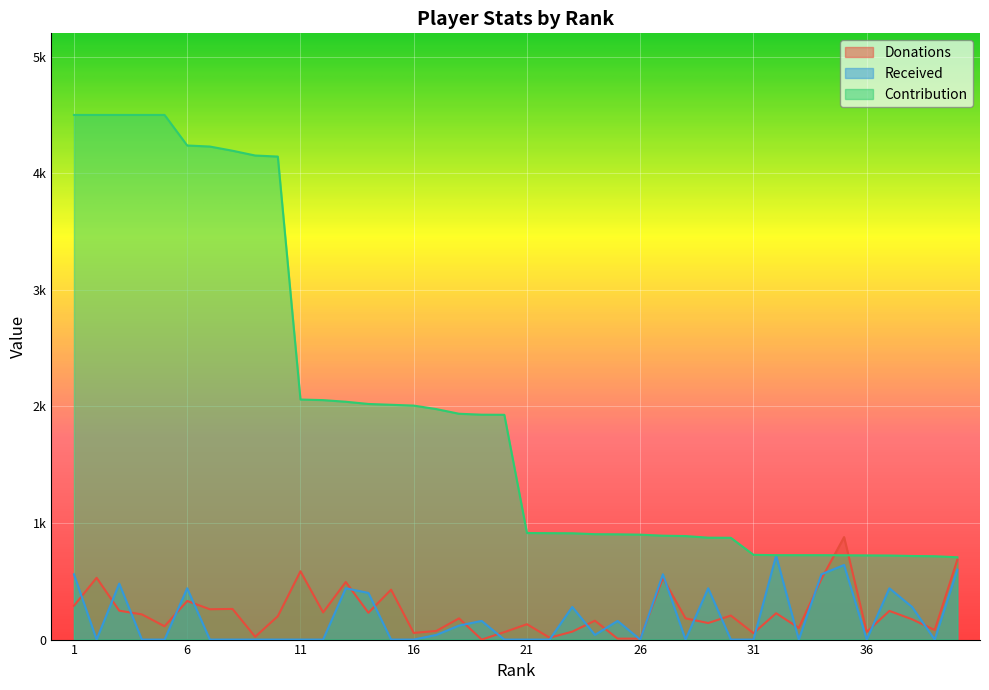

The value of Contribution at 32 is 724. True or false?

True